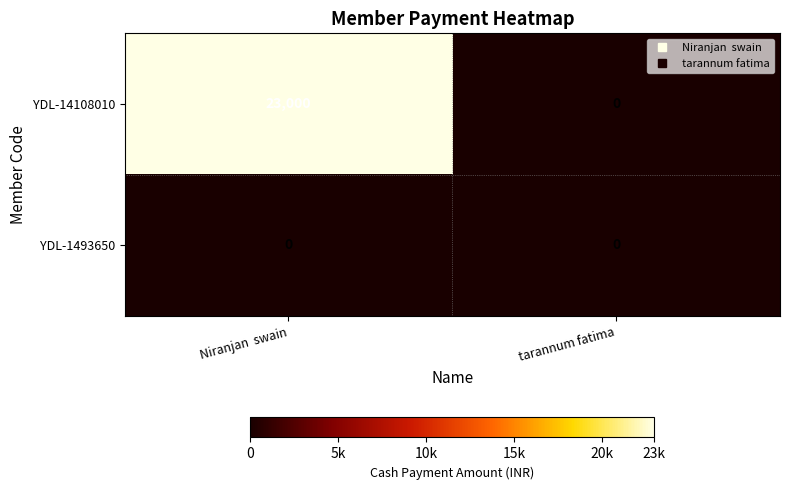

The value of YDL-1493650 at tarannum fatima is 0. True or false?

True